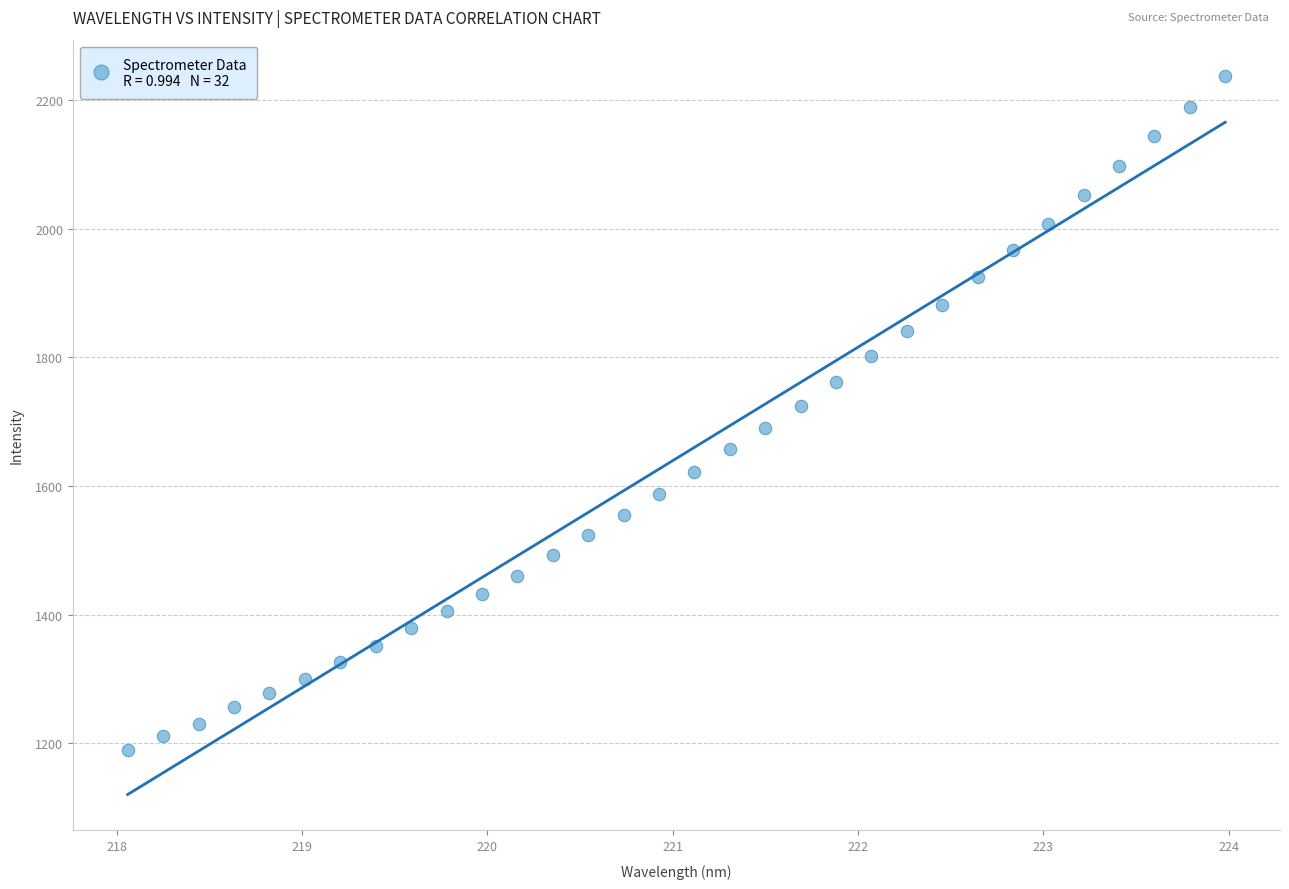

What is the range of X values (max minus min)?

5.9